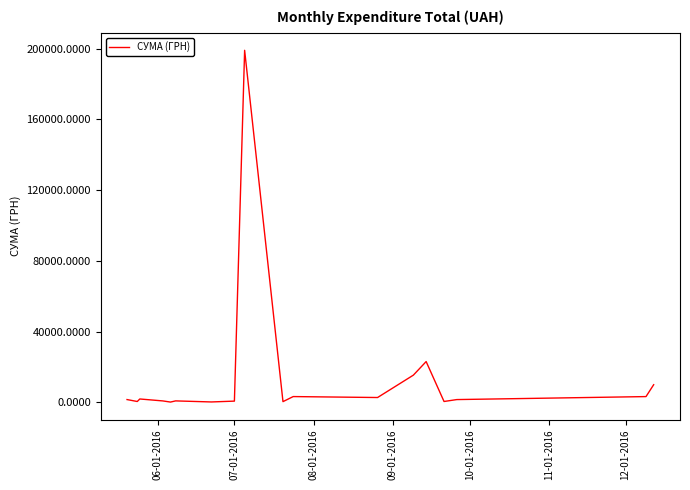

What is the greatest value displayed?

199000.0